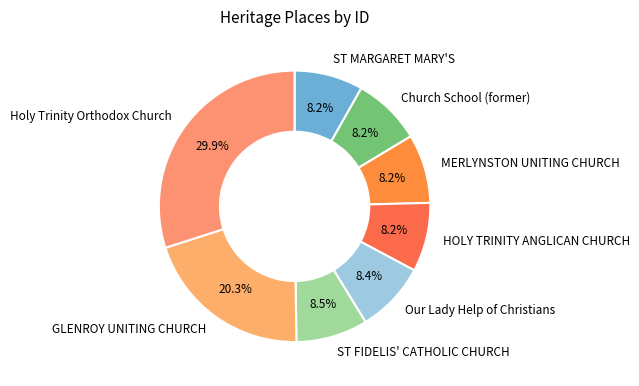

Which slice is the largest?

Holy Trinity Orthodox Church